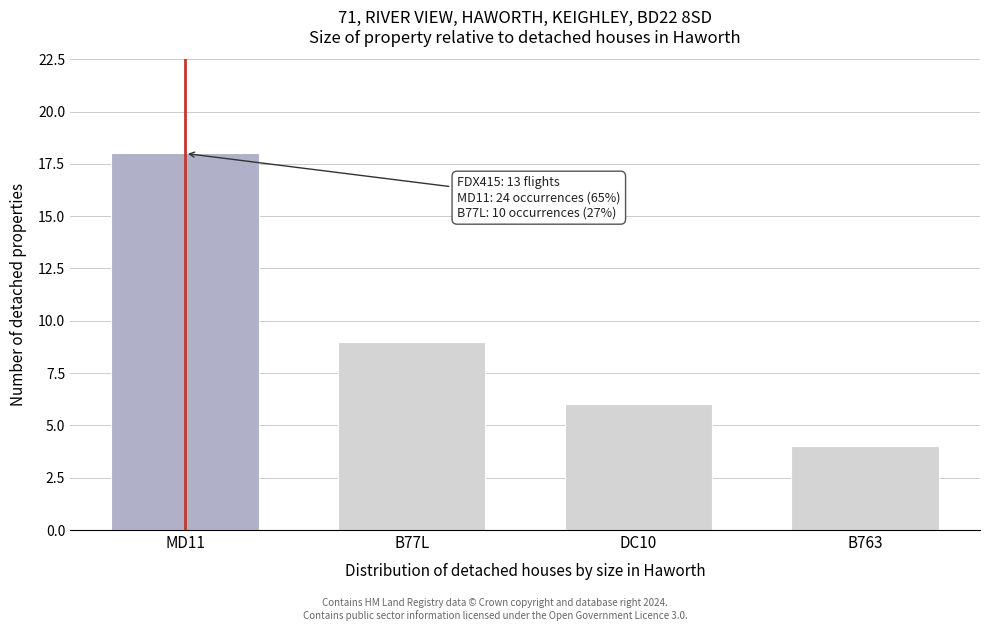

Reading right to left, transcribe all the data shown in this chart.

B763=4	DC10=6	B77L=9	MD11=18